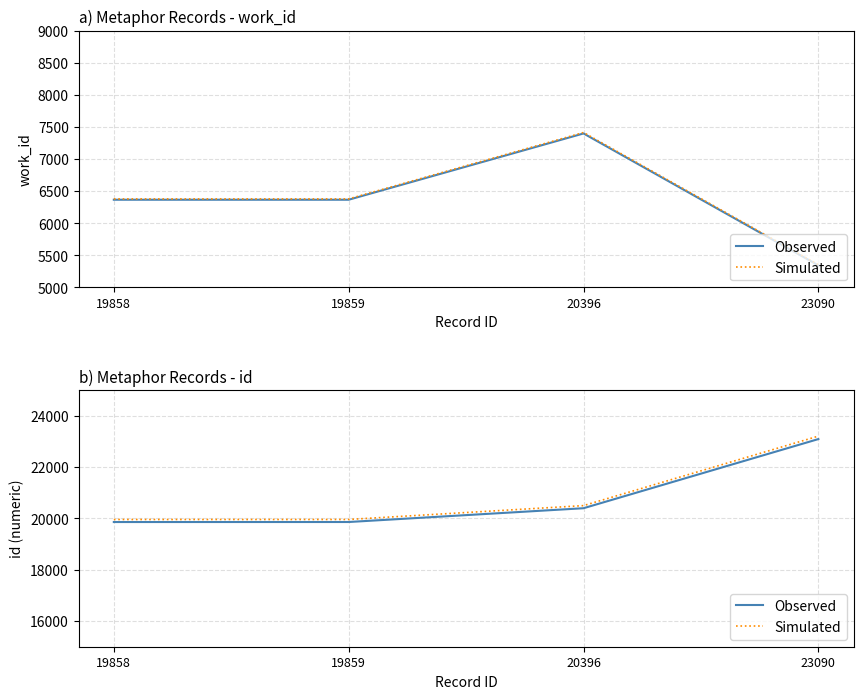

True or false: Observed has more than 2 interior local peaks.

False